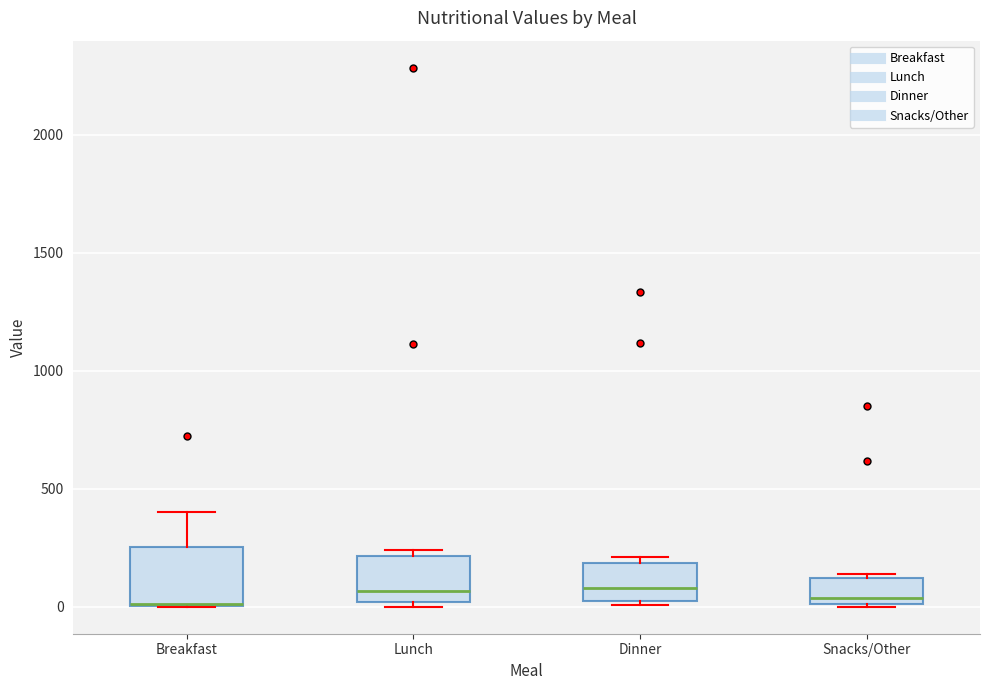

Reading left to right, transcribe this box plot: for each box, give where its median line is, the range the box spans, and where its two whiskers end, as read against the y-axis. The values are not printed on the chart, so give them approximately, as read against the axis.

Breakfast: median 0 (drawn on the box's lower edge), box 0 to 250, whiskers 0 to 400
Lunch: median 50, box 0 to 200, whiskers 0 (just below the box's lower edge) to 250
Dinner: median 100, box 0 to 200, whiskers 0 (just below the box's lower edge) to 200 (just above the box's upper edge)
Snacks/Other: median 50, box 0 to 100, whiskers 0 to 150